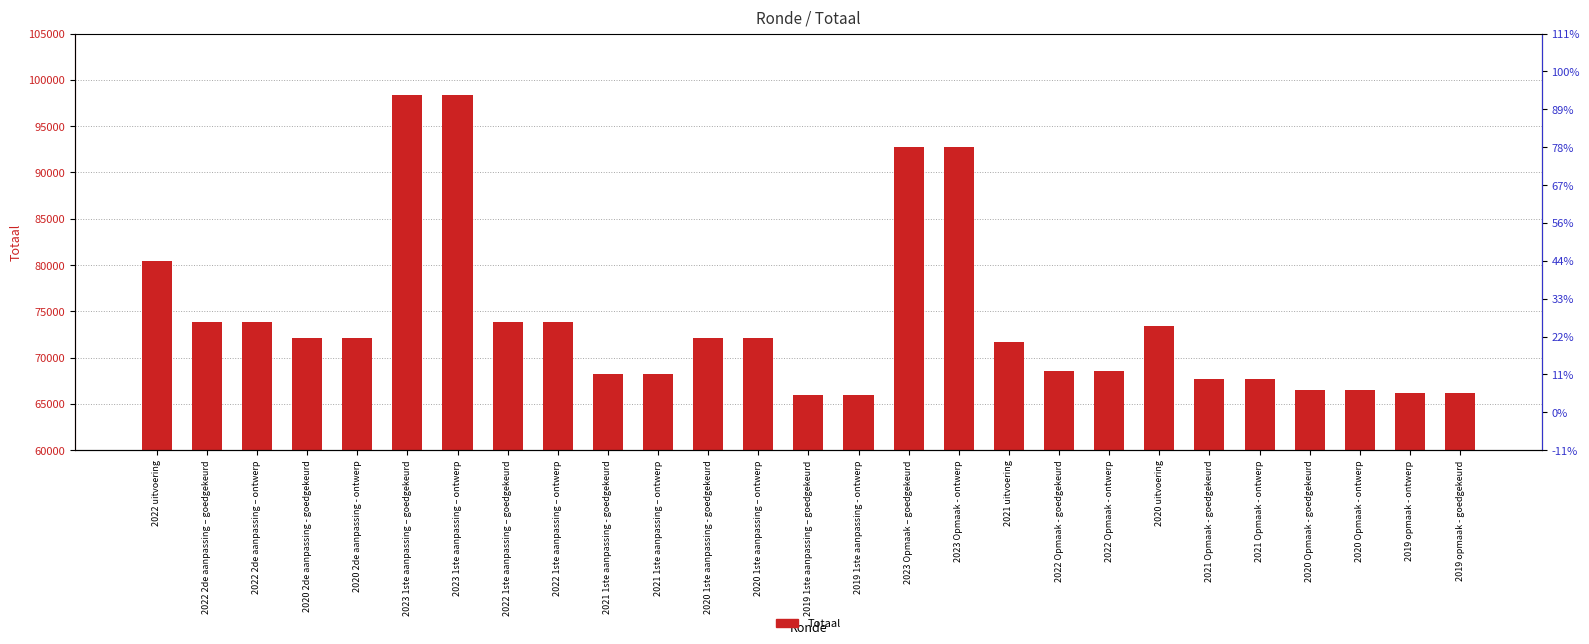

What position from the left is 2023 Opmaak – goedgekeurd?

16